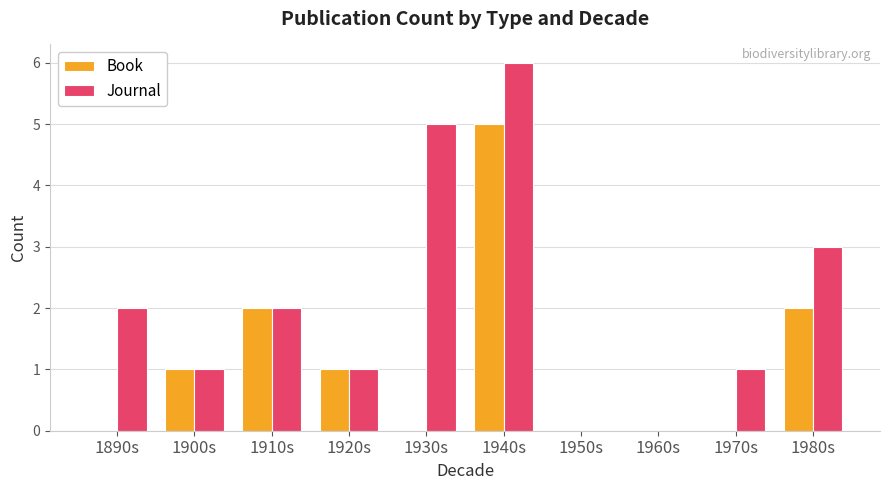

Reading left to right, what are all the values shown in this chart?

Book: 0	1	2	1	0	5	0	0	0	2
Journal: 2	1	2	1	5	6	0	0	1	3